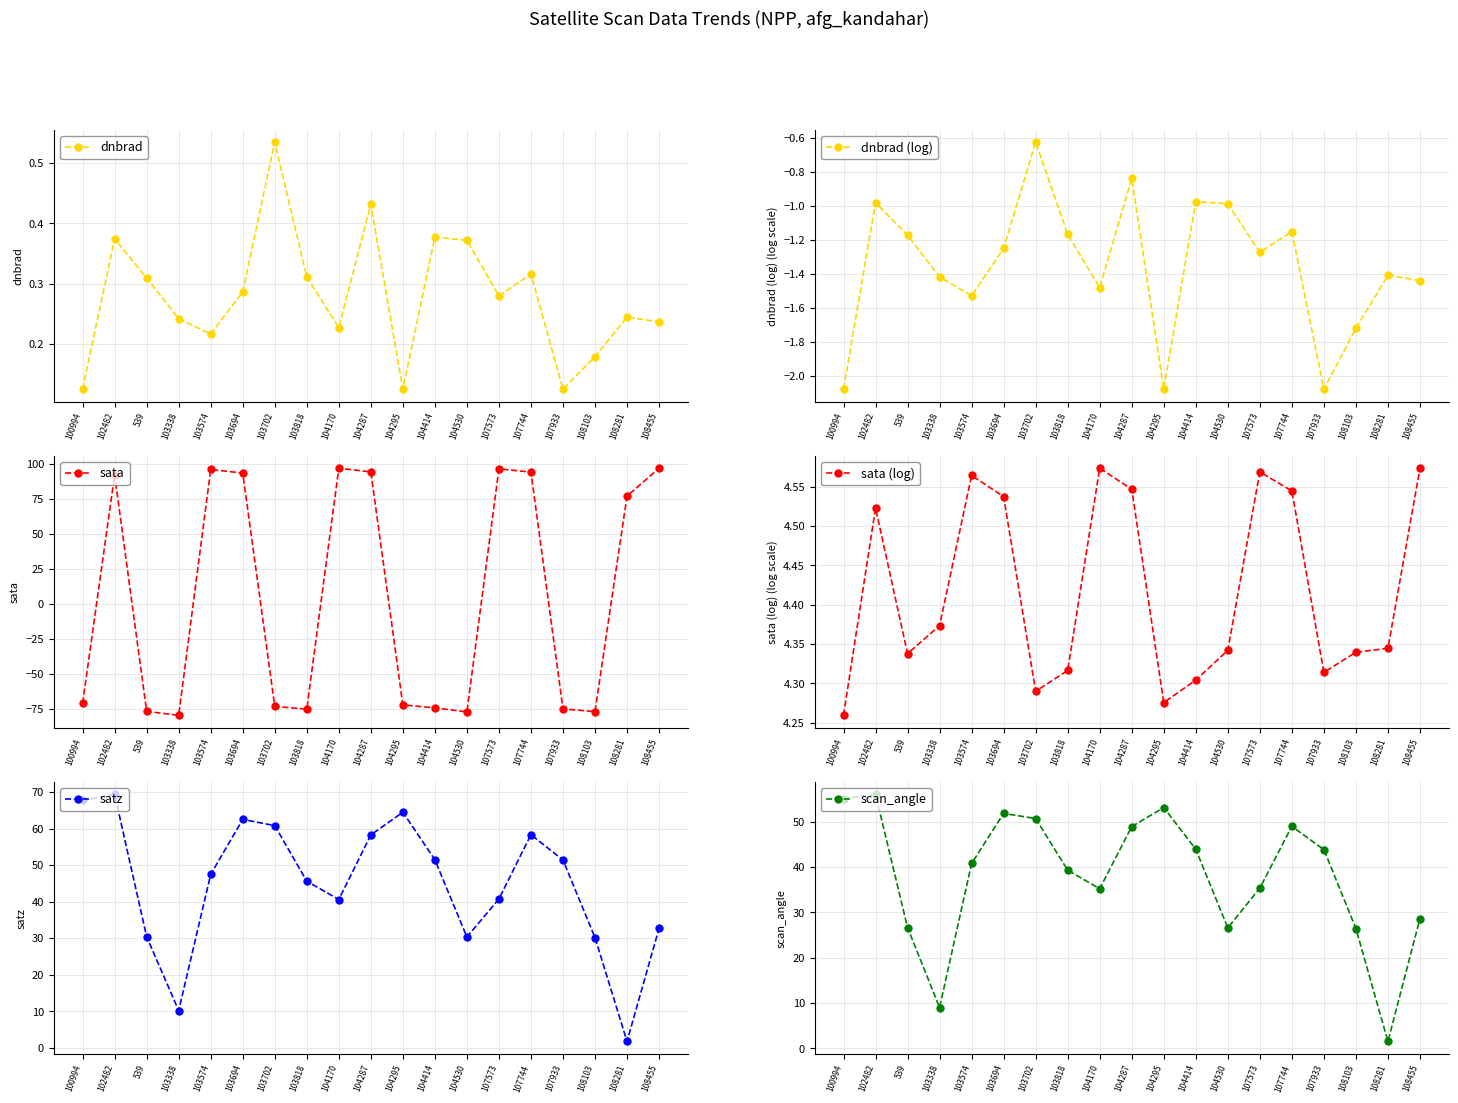

Which series has the largest total across all categories?

satz